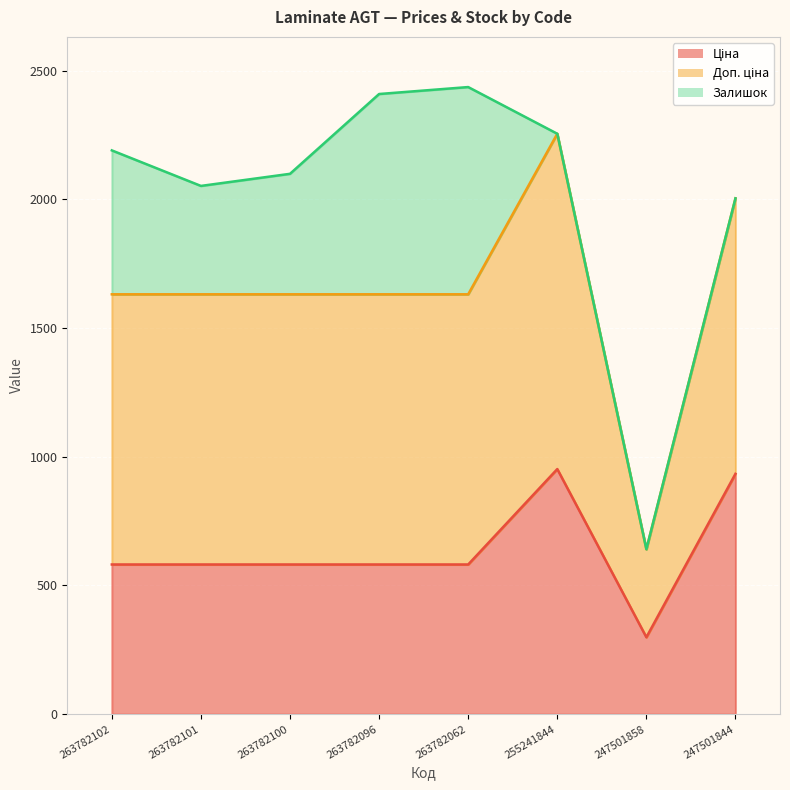

Between 247501844 and 263782062, which is larger?

247501844